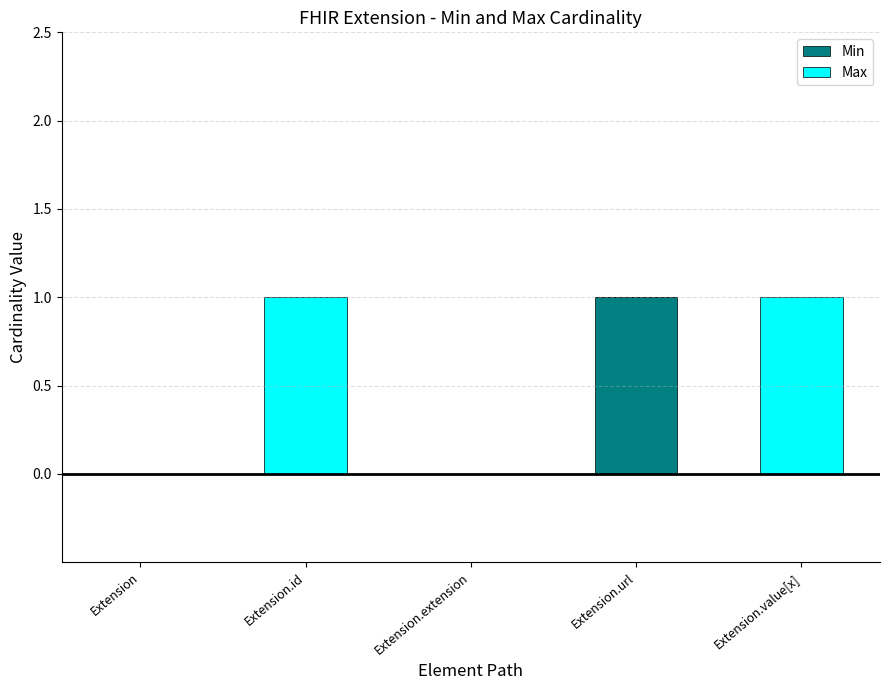

Count the number of categories in the chart.

5